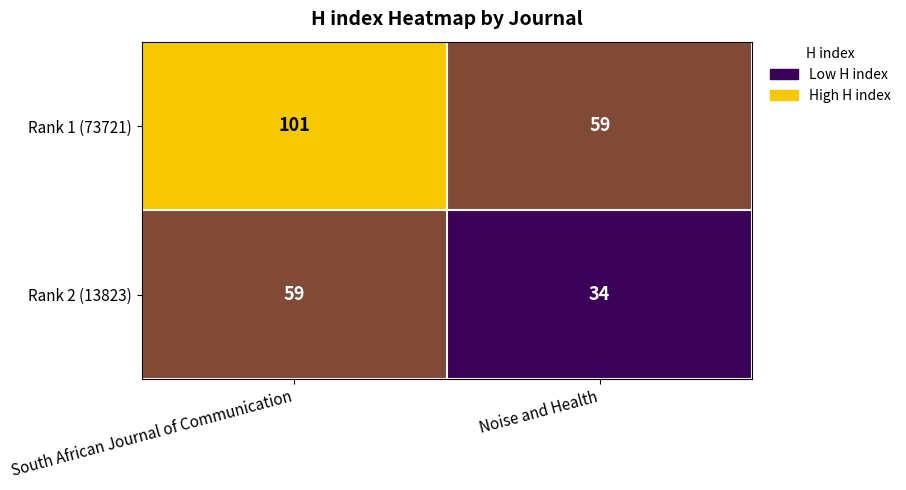

Which series has the largest total across all categories?

Rank 1 (73721)